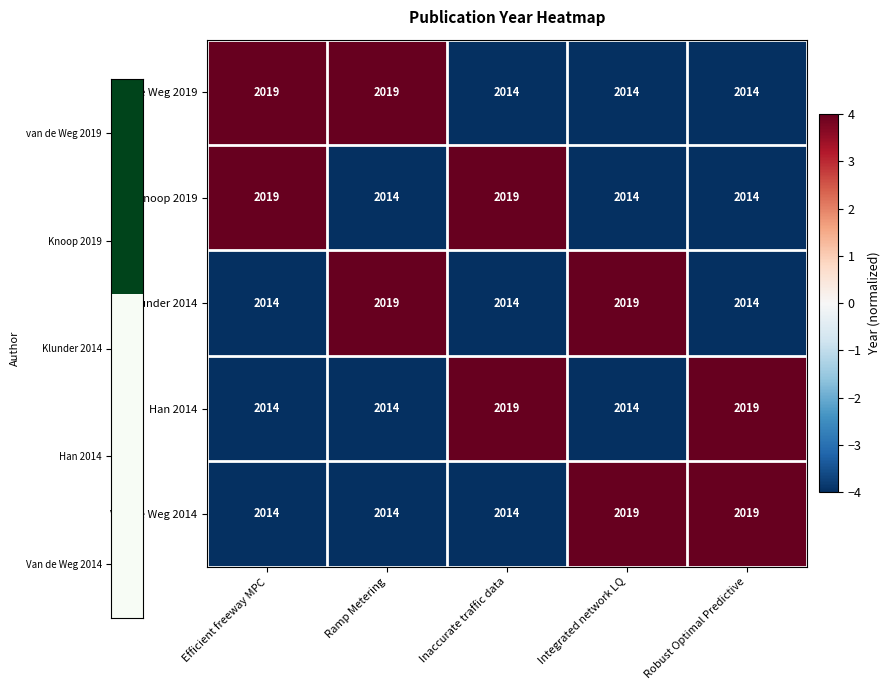

The Han 2014 series shows 650 at Integrated network LQ. True or false?

False